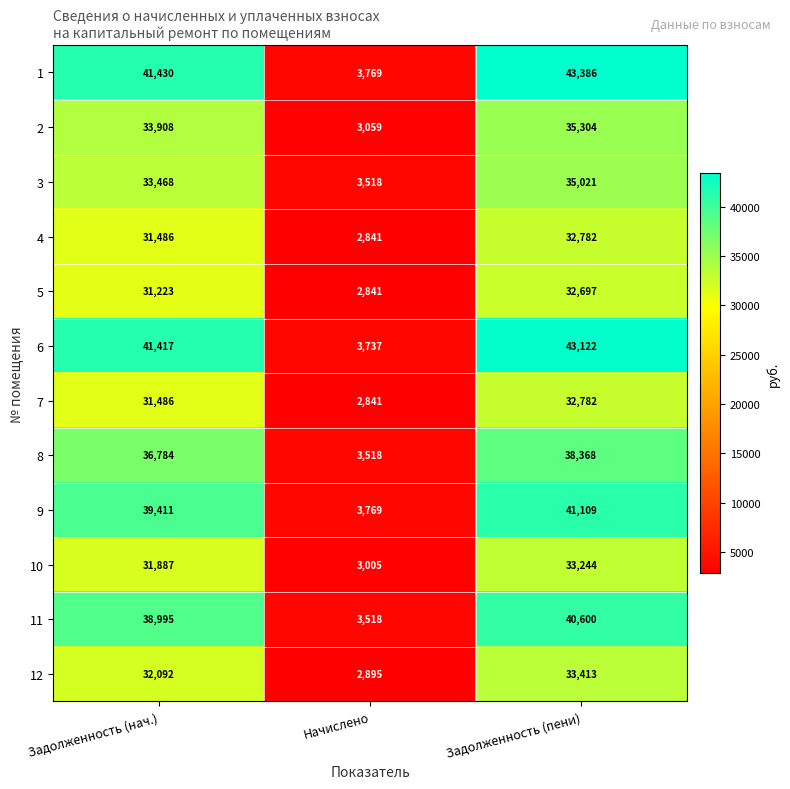

What is the total value across all series at Начислено?

39311